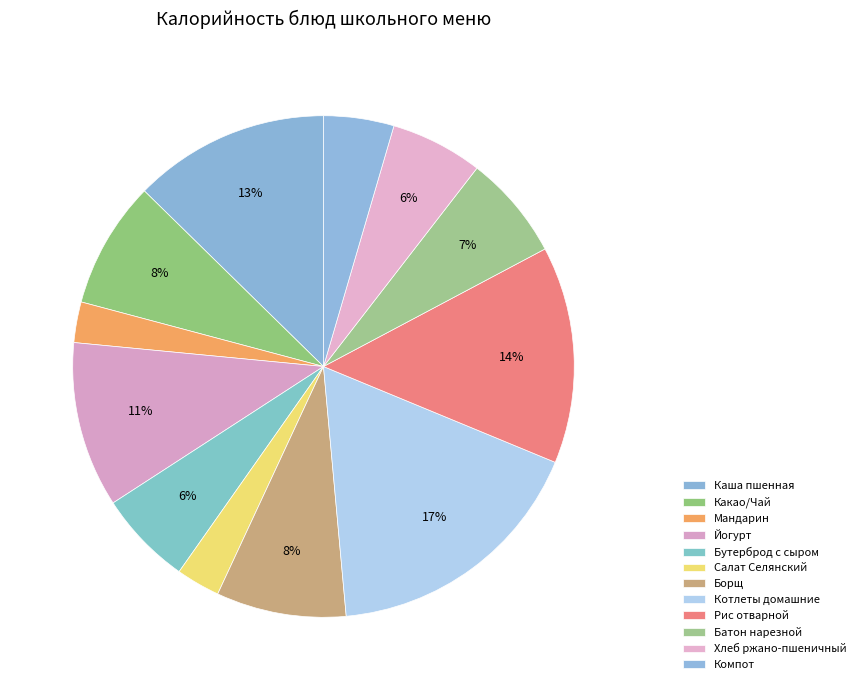

Count the number of slices in the pie.

12